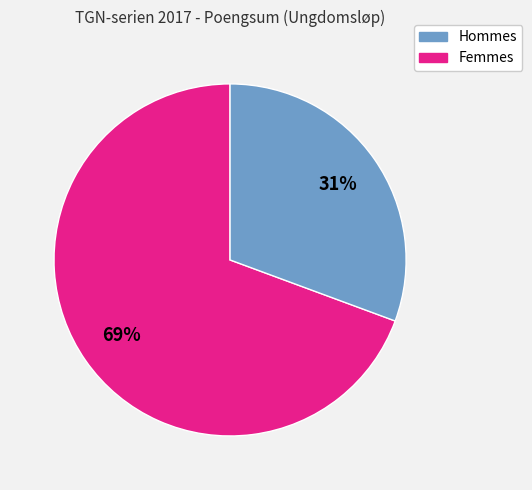

Does any single category account for the majority?

Yes